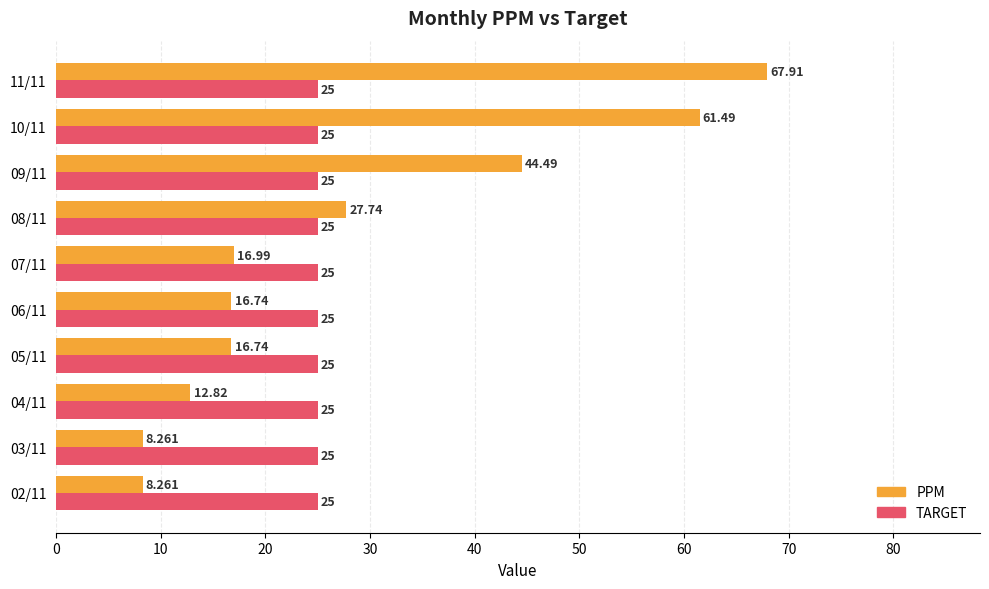

Is the value of TARGET at 07/11 greater than the value of PPM at 04/11?

Yes